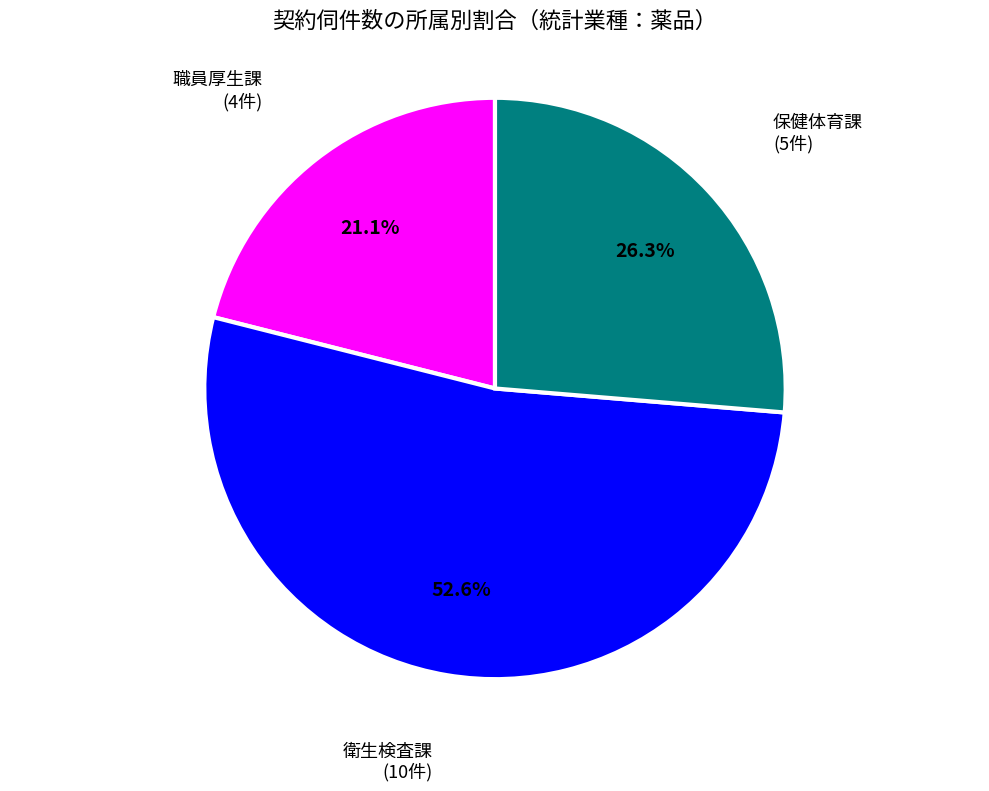

Is there a majority slice in this chart?

Yes